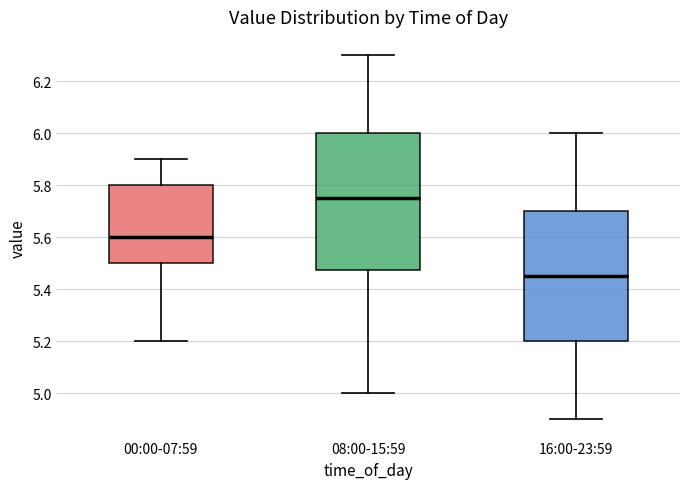

Where does the lower whisker of the box for 08:00-15:59 end on the y-axis? The values are not printed on the chart, so give them approximately, as read against the axis.

5.00